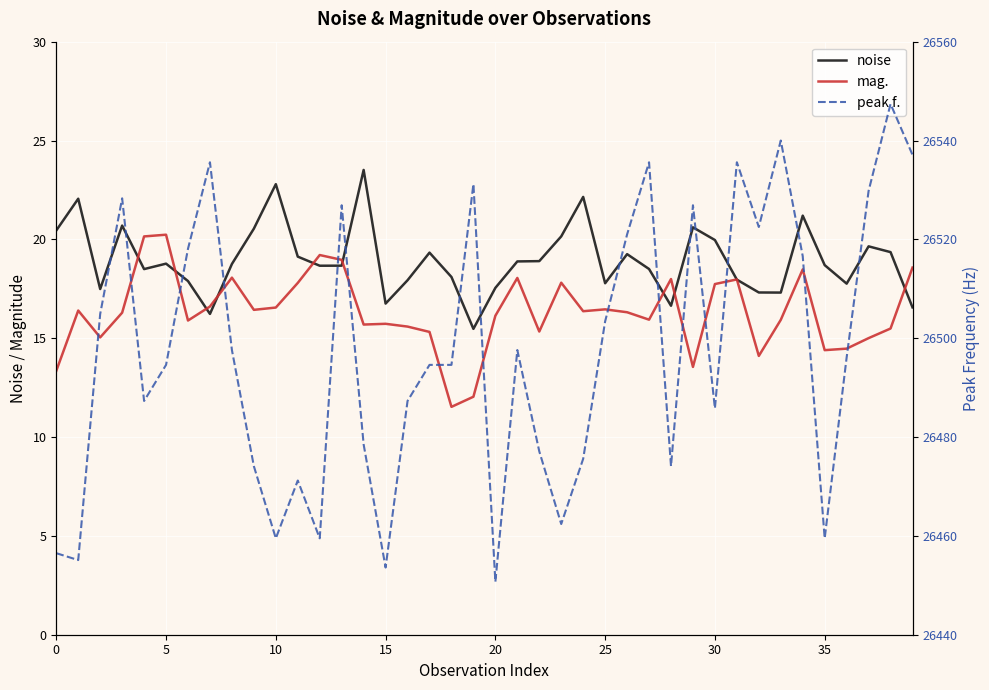

At how many categories does at least one series exceed 20990?

40